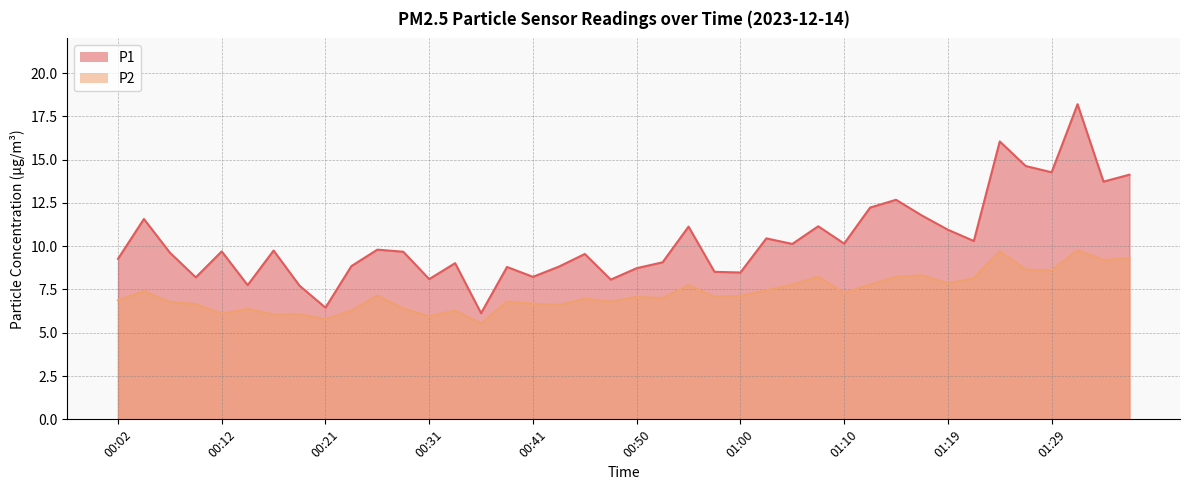

What position from the right is 00:16?

34